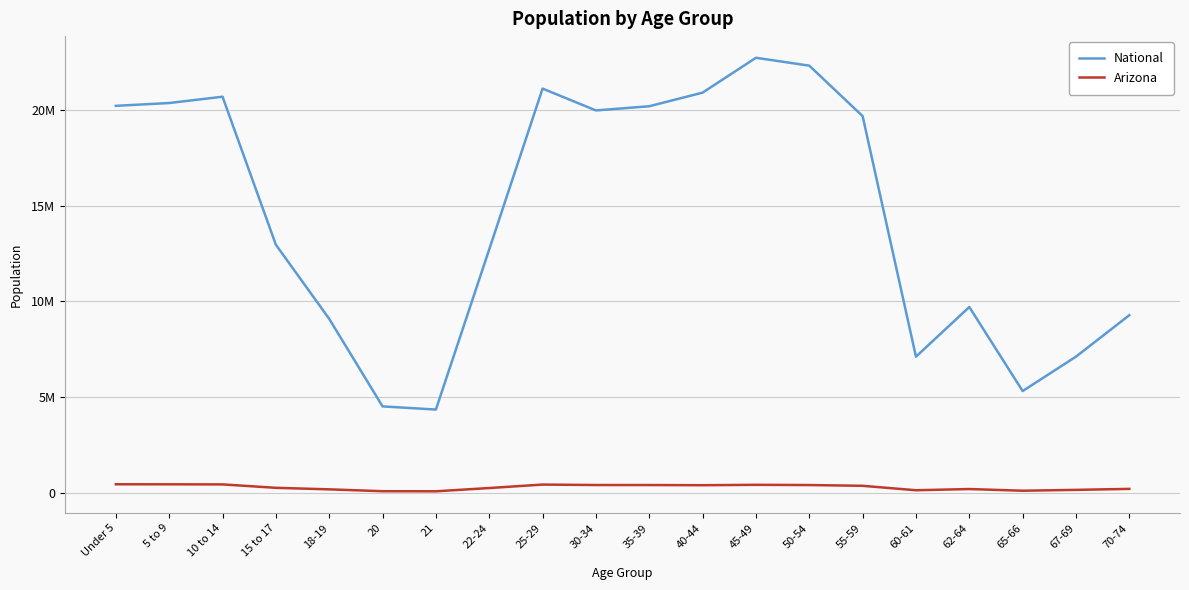

What are all the series names shown in the legend?

National, Arizona